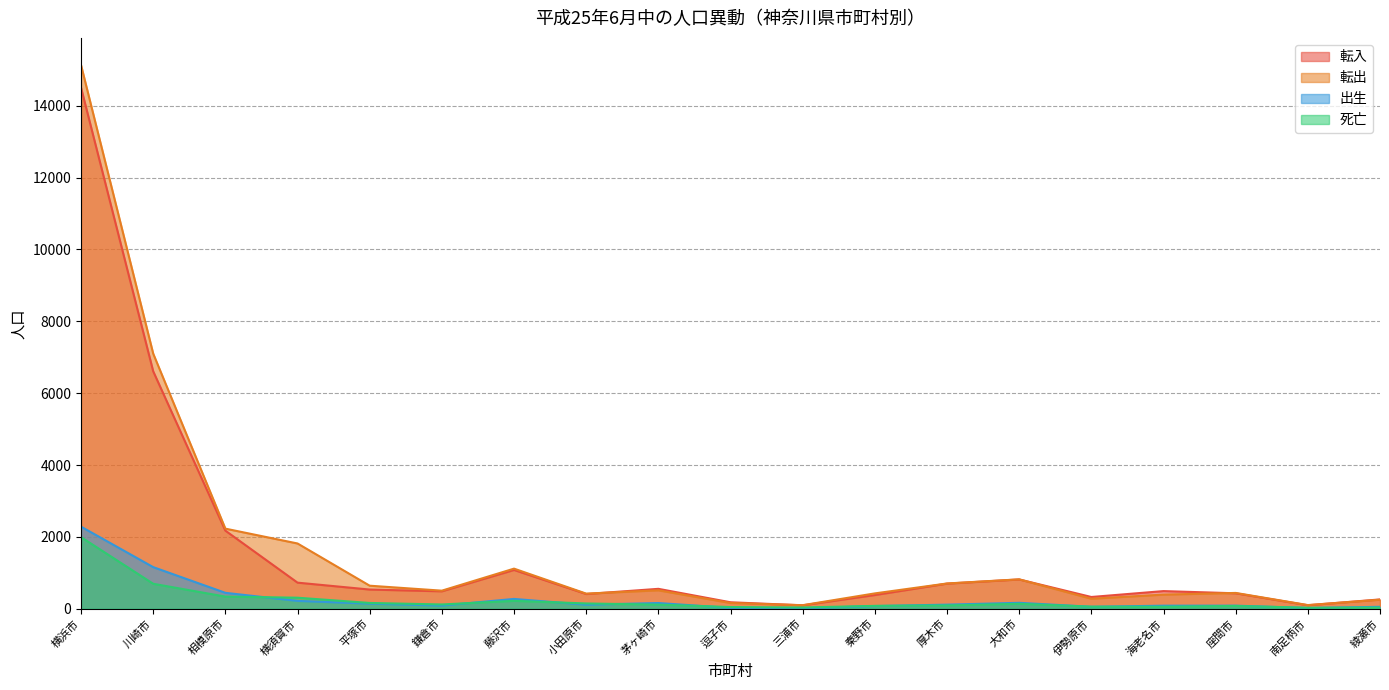

At how many categories does at least one series exceed 8078?

1